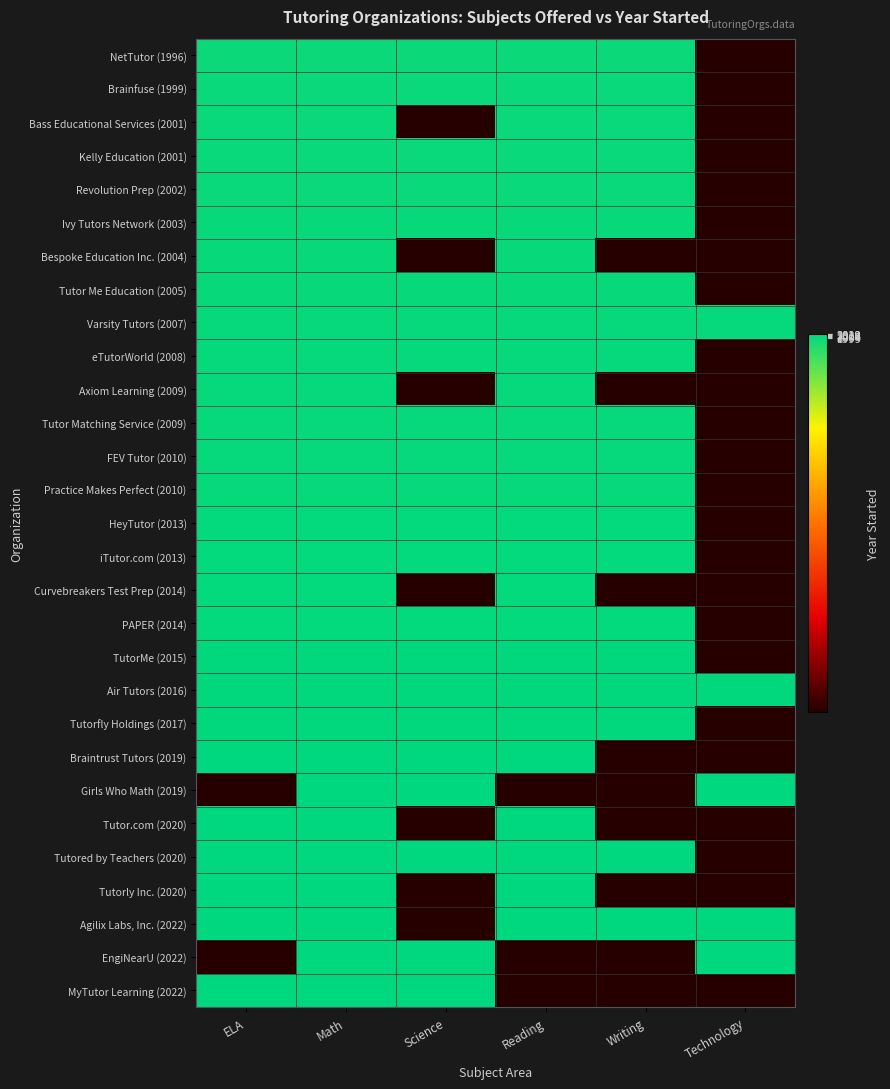

What is the spread (max minus min) of values at Math?

26